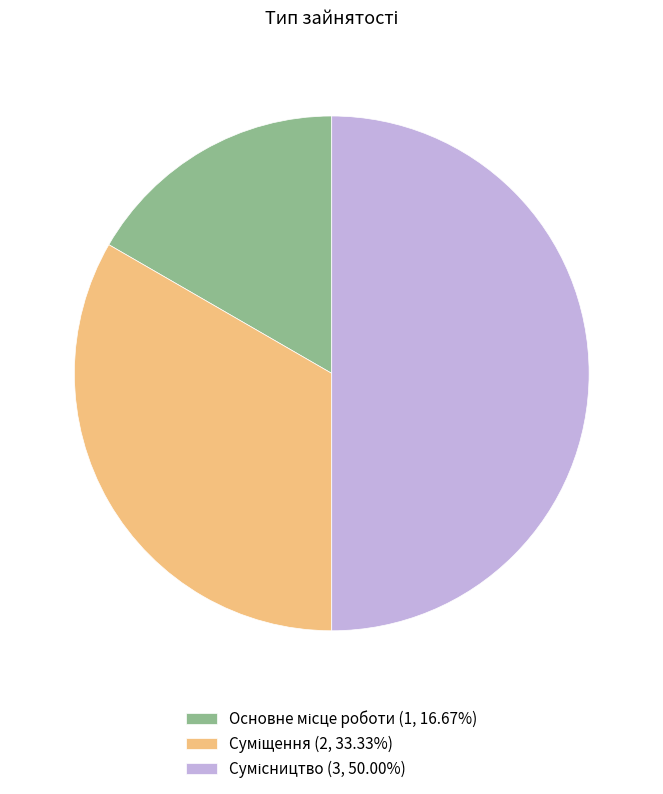

Which has a higher value, Основне місце роботи or Суміщення?

Суміщення